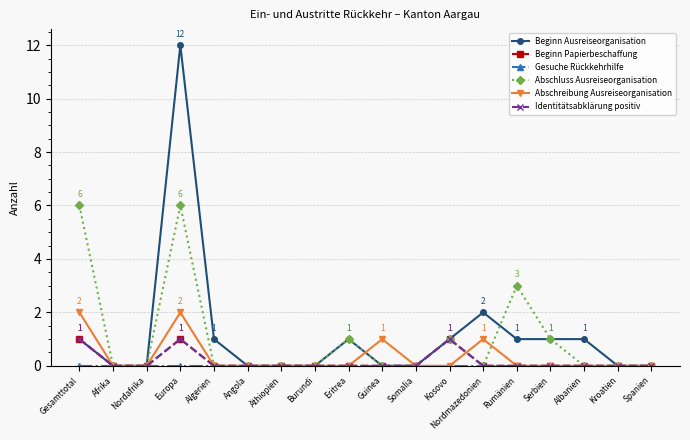

What is the greatest value displayed?

12